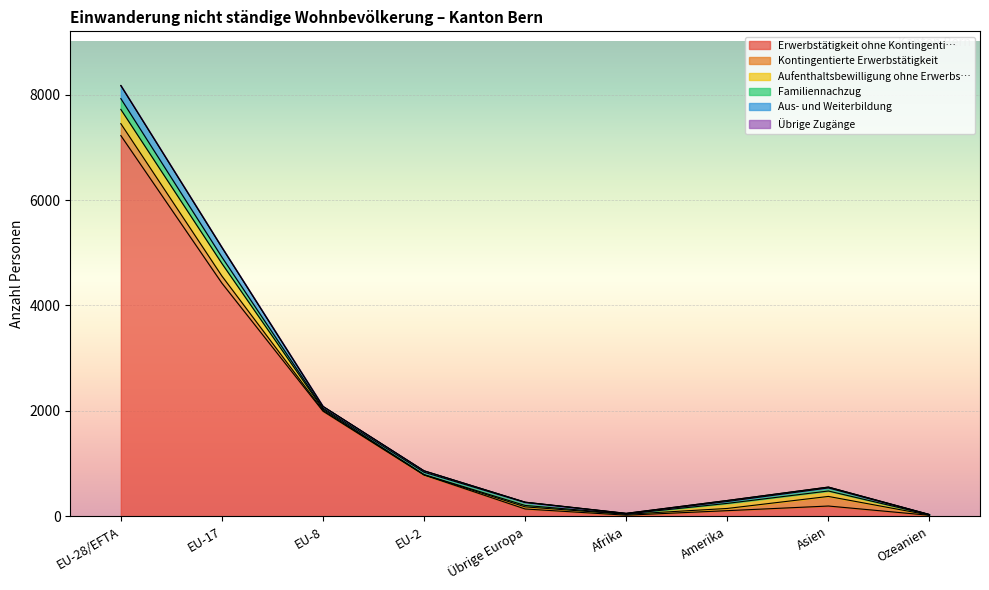

Count the number of data series in this chart.

6